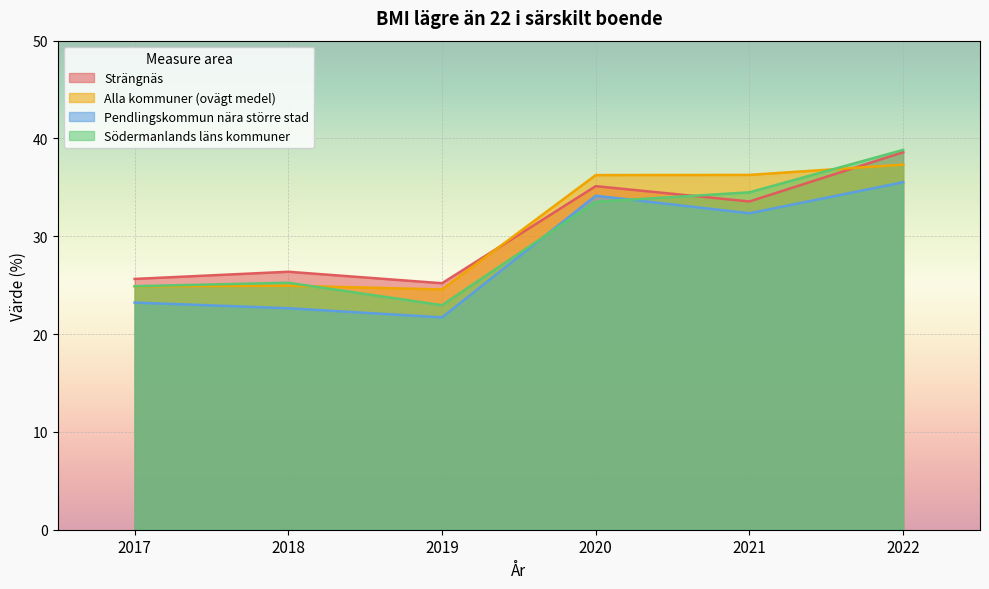

In Alla kommuner (ovägt medel), how many points are lower than both neighbors (excluding endpoints)?

1